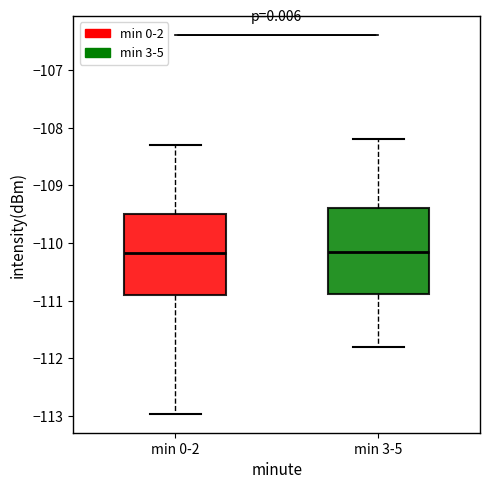

Where is the lower edge of the box for min 3-5 on the y-axis? The values are not printed on the chart, so give them approximately, as read against the axis.

-110.9